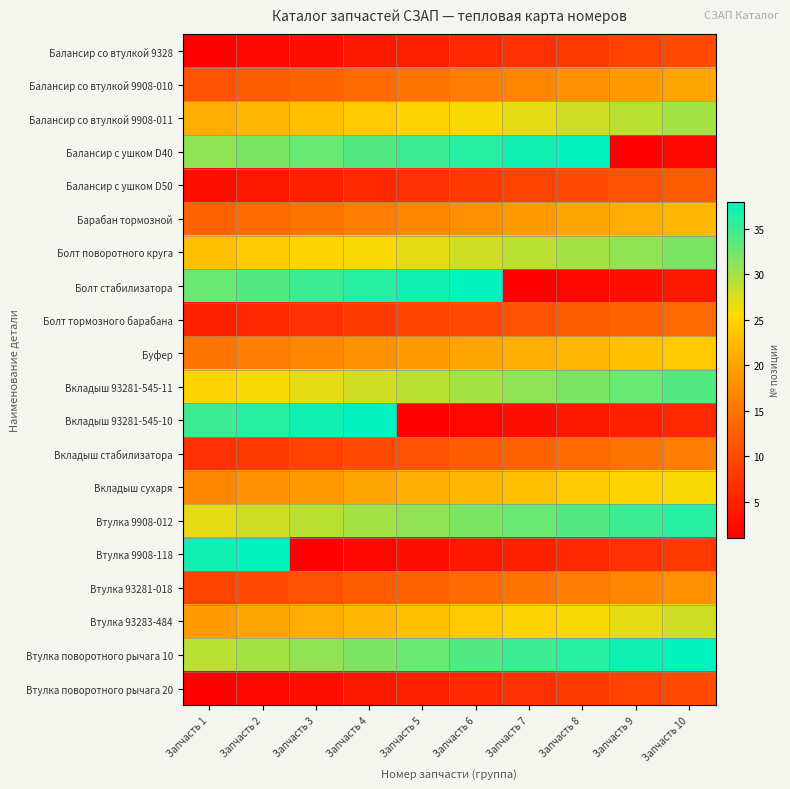

Reading left to right, list all the values displayed in this chart.

Балансир со втулкой 9328: Запчасть 1=1	Запчасть 2=2	Запчасть 3=3	Запчасть 4=4	Запчасть 5=5	Запчасть 6=6	Запчасть 7=7	Запчасть 8=8	Запчасть 9=9	Запчасть 10=10
Балансир со втулкой 9908-010: Запчасть 1=11	Запчасть 2=12	Запчасть 3=13	Запчасть 4=14	Запчасть 5=15	Запчасть 6=16	Запчасть 7=17	Запчасть 8=18	Запчасть 9=19	Запчасть 10=20
Балансир со втулкой 9908-011: Запчасть 1=21	Запчасть 2=22	Запчасть 3=23	Запчасть 4=24	Запчасть 5=25	Запчасть 6=26	Запчасть 7=27	Запчасть 8=28	Запчасть 9=29	Запчасть 10=30
Балансир с ушком D40: Запчасть 1=31	Запчасть 2=32	Запчасть 3=33	Запчасть 4=34	Запчасть 5=35	Запчасть 6=36	Запчасть 7=37	Запчасть 8=38	Запчасть 9=1	Запчасть 10=2
Балансир с ушком D50: Запчасть 1=3	Запчасть 2=4	Запчасть 3=5	Запчасть 4=6	Запчасть 5=7	Запчасть 6=8	Запчасть 7=9	Запчасть 8=10	Запчасть 9=11	Запчасть 10=12
Барабан тормозной: Запчасть 1=13	Запчасть 2=14	Запчасть 3=15	Запчасть 4=16	Запчасть 5=17	Запчасть 6=18	Запчасть 7=19	Запчасть 8=20	Запчасть 9=21	Запчасть 10=22
Болт поворотного круга: Запчасть 1=23	Запчасть 2=24	Запчасть 3=25	Запчасть 4=26	Запчасть 5=27	Запчасть 6=28	Запчасть 7=29	Запчасть 8=30	Запчасть 9=31	Запчасть 10=32
Болт стабилизатора: Запчасть 1=33	Запчасть 2=34	Запчасть 3=35	Запчасть 4=36	Запчасть 5=37	Запчасть 6=38	Запчасть 7=1	Запчасть 8=2	Запчасть 9=3	Запчасть 10=4
Болт тормозного барабана: Запчасть 1=5	Запчасть 2=6	Запчасть 3=7	Запчасть 4=8	Запчасть 5=9	Запчасть 6=10	Запчасть 7=11	Запчасть 8=12	Запчасть 9=13	Запчасть 10=14
Буфер: Запчасть 1=15	Запчасть 2=16	Запчасть 3=17	Запчасть 4=18	Запчасть 5=19	Запчасть 6=20	Запчасть 7=21	Запчасть 8=22	Запчасть 9=23	Запчасть 10=24
Вкладыш 93281-545-11: Запчасть 1=25	Запчасть 2=26	Запчасть 3=27	Запчасть 4=28	Запчасть 5=29	Запчасть 6=30	Запчасть 7=31	Запчасть 8=32	Запчасть 9=33	Запчасть 10=34
Вкладыш 93281-545-10: Запчасть 1=35	Запчасть 2=36	Запчасть 3=37	Запчасть 4=38	Запчасть 5=1	Запчасть 6=2	Запчасть 7=3	Запчасть 8=4	Запчасть 9=5	Запчасть 10=6
Вкладыш стабилизатора: Запчасть 1=7	Запчасть 2=8	Запчасть 3=9	Запчасть 4=10	Запчасть 5=11	Запчасть 6=12	Запчасть 7=13	Запчасть 8=14	Запчасть 9=15	Запчасть 10=16
Вкладыш сухаря: Запчасть 1=17	Запчасть 2=18	Запчасть 3=19	Запчасть 4=20	Запчасть 5=21	Запчасть 6=22	Запчасть 7=23	Запчасть 8=24	Запчасть 9=25	Запчасть 10=26
Втулка 9908-012: Запчасть 1=27	Запчасть 2=28	Запчасть 3=29	Запчасть 4=30	Запчасть 5=31	Запчасть 6=32	Запчасть 7=33	Запчасть 8=34	Запчасть 9=35	Запчасть 10=36
Втулка 9908-118: Запчасть 1=37	Запчасть 2=38	Запчасть 3=1	Запчасть 4=2	Запчасть 5=3	Запчасть 6=4	Запчасть 7=5	Запчасть 8=6	Запчасть 9=7	Запчасть 10=8
Втулка 93281-018: Запчасть 1=9	Запчасть 2=10	Запчасть 3=11	Запчасть 4=12	Запчасть 5=13	Запчасть 6=14	Запчасть 7=15	Запчасть 8=16	Запчасть 9=17	Запчасть 10=18
Втулка 93283-484: Запчасть 1=19	Запчасть 2=20	Запчасть 3=21	Запчасть 4=22	Запчасть 5=23	Запчасть 6=24	Запчасть 7=25	Запчасть 8=26	Запчасть 9=27	Запчасть 10=28
Втулка поворотного рычага 10: Запчасть 1=29	Запчасть 2=30	Запчасть 3=31	Запчасть 4=32	Запчасть 5=33	Запчасть 6=34	Запчасть 7=35	Запчасть 8=36	Запчасть 9=37	Запчасть 10=38
Втулка поворотного рычага 20: Запчасть 1=1	Запчасть 2=2	Запчасть 3=3	Запчасть 4=4	Запчасть 5=5	Запчасть 6=6	Запчасть 7=7	Запчасть 8=8	Запчасть 9=9	Запчасть 10=10